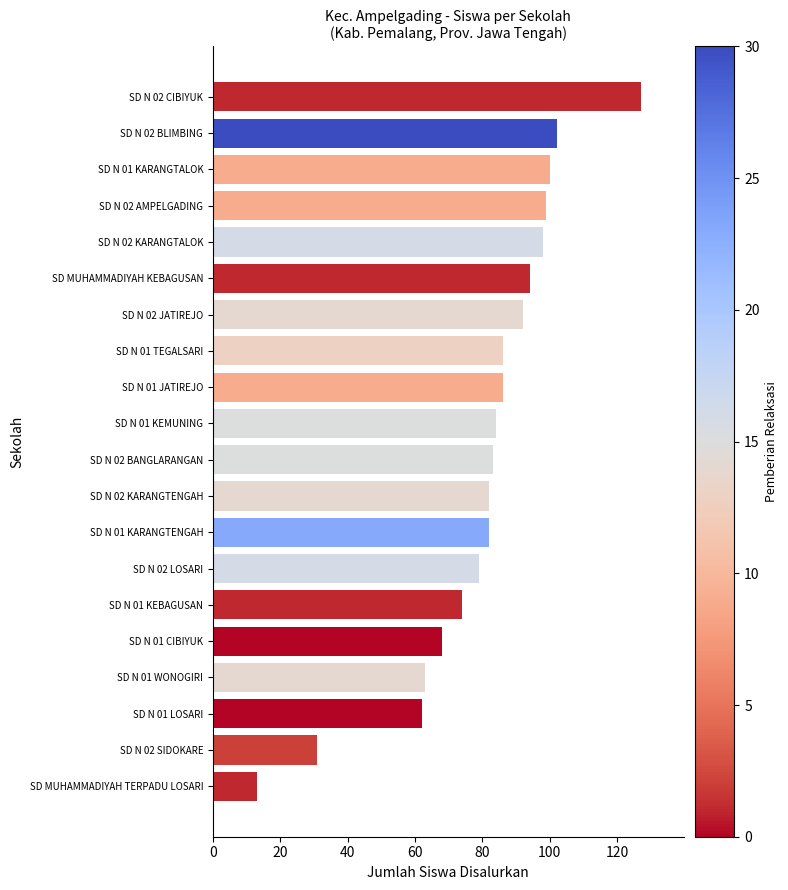

How many data points does each series have?

20